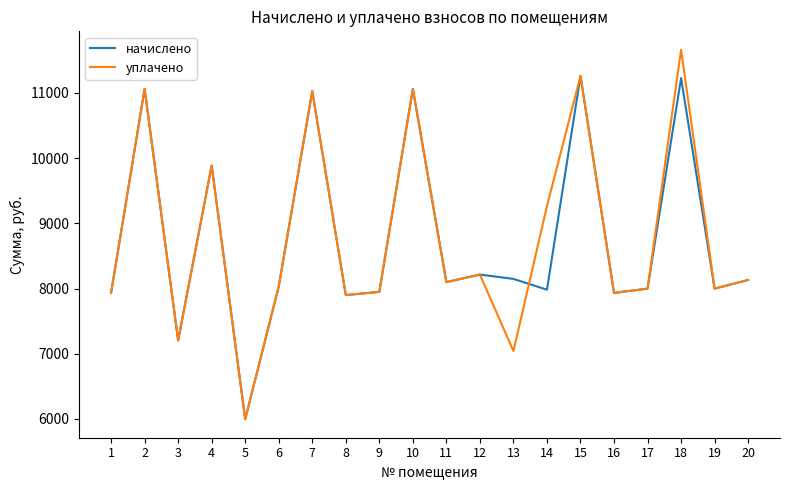

Which series has the largest range (max minus min)?

уплачено